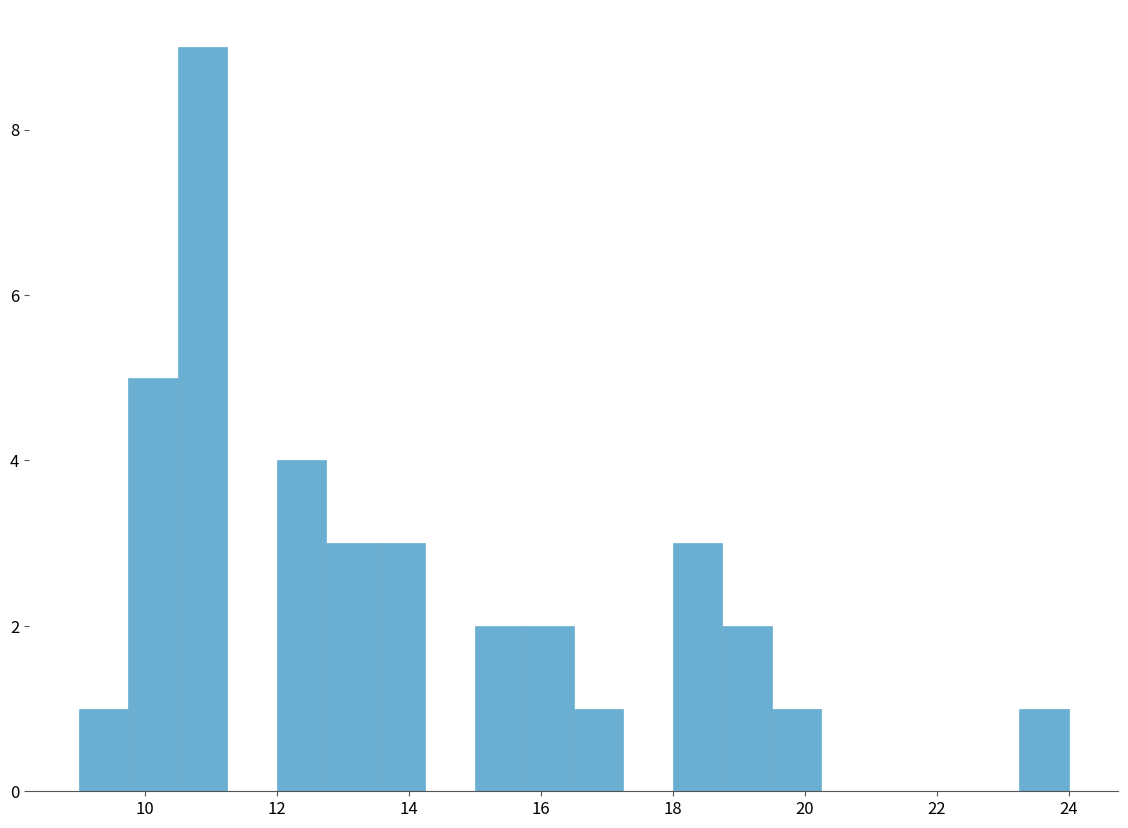

Around what value on the x-axis is the tallest bar? Give the approximate position of its centre, as read against the axis.

10.8